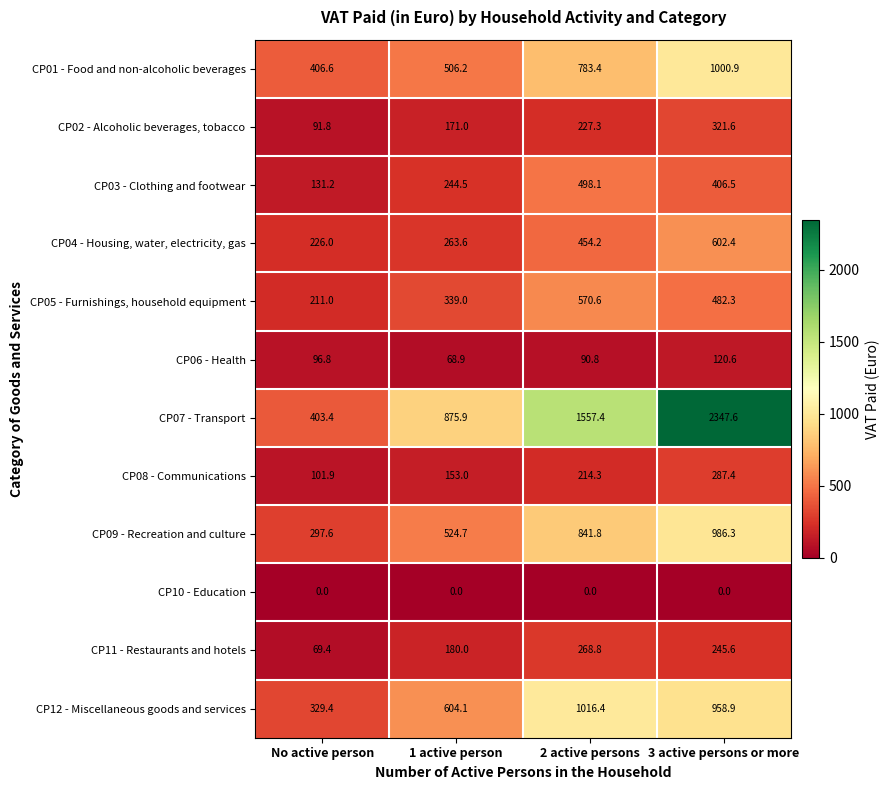

Which category has the highest value across all series?

3 active persons or more